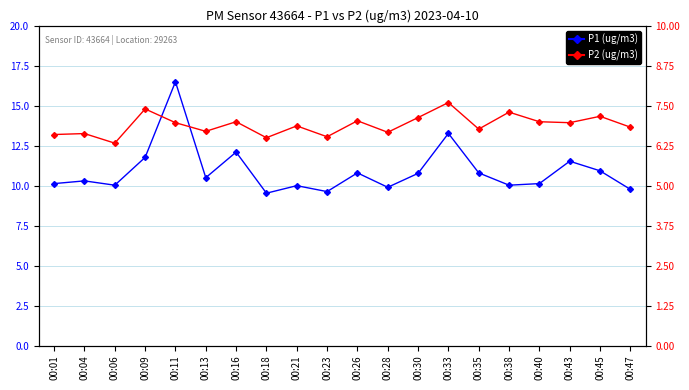

What is the value of the P1 (ug/m3) point at the 6th from the left?

10.5